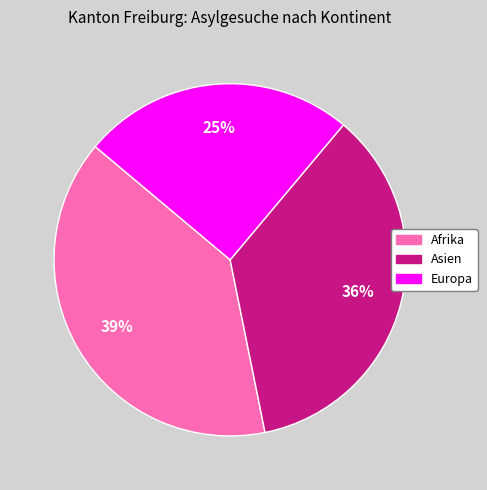

Is there any slice that represents more than half of the pie?

No